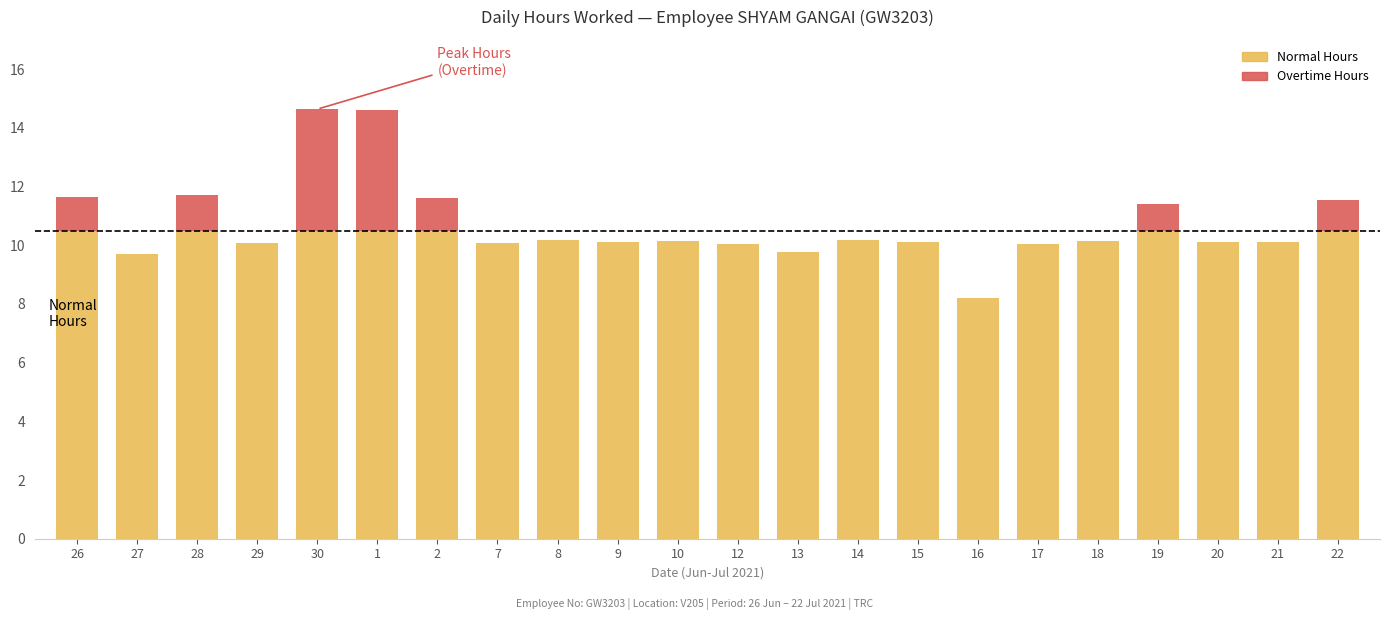

Is it true that Normal Hours equals 10.1 at 20?

True